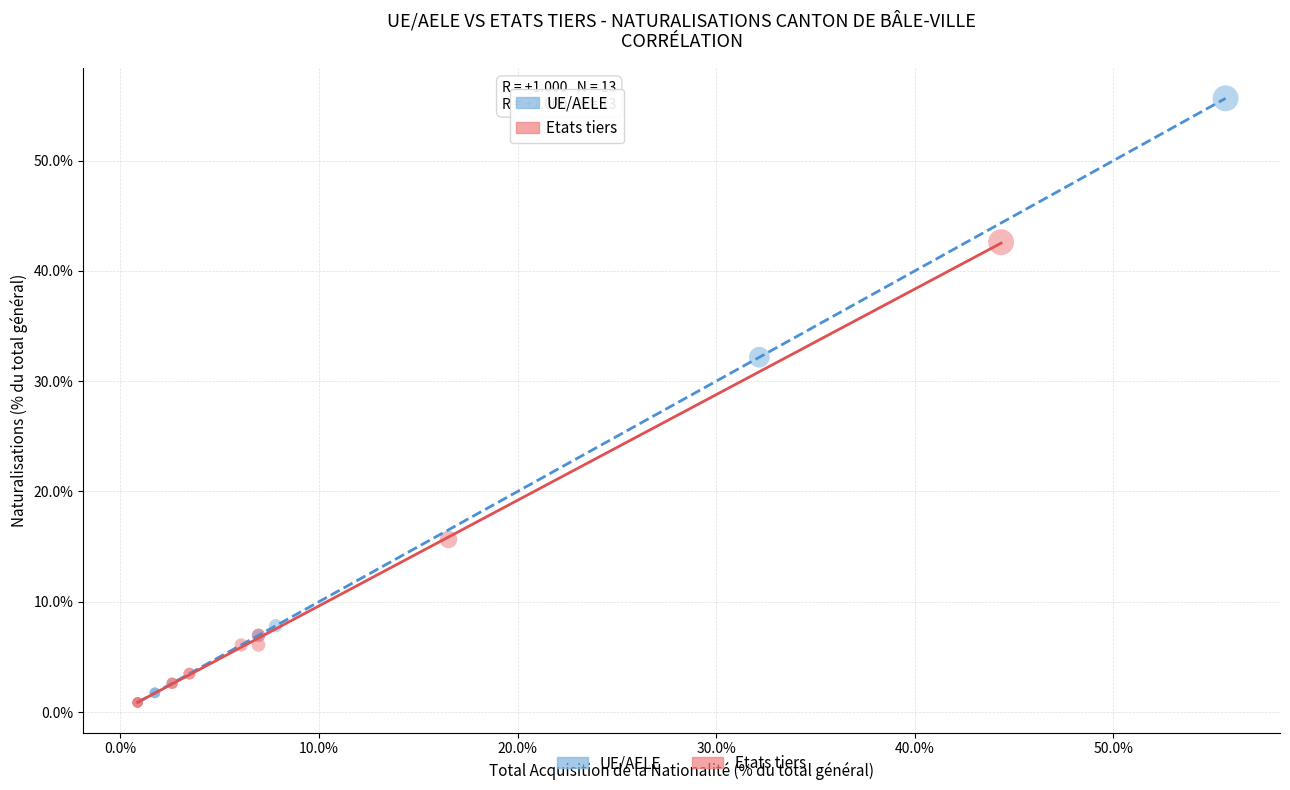

Which series contains the highest Y value?

UE/AELE